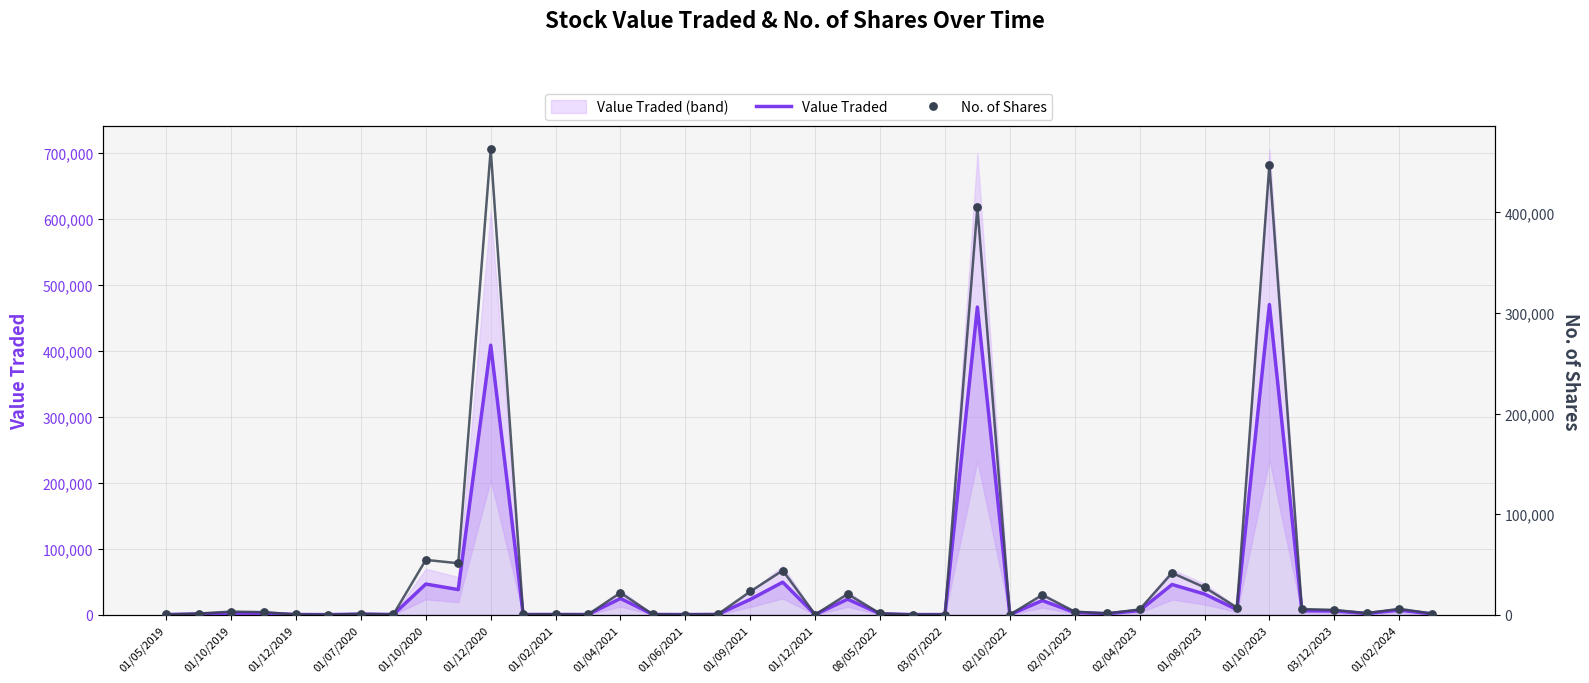

Which series has the largest total across all categories?

Value Traded